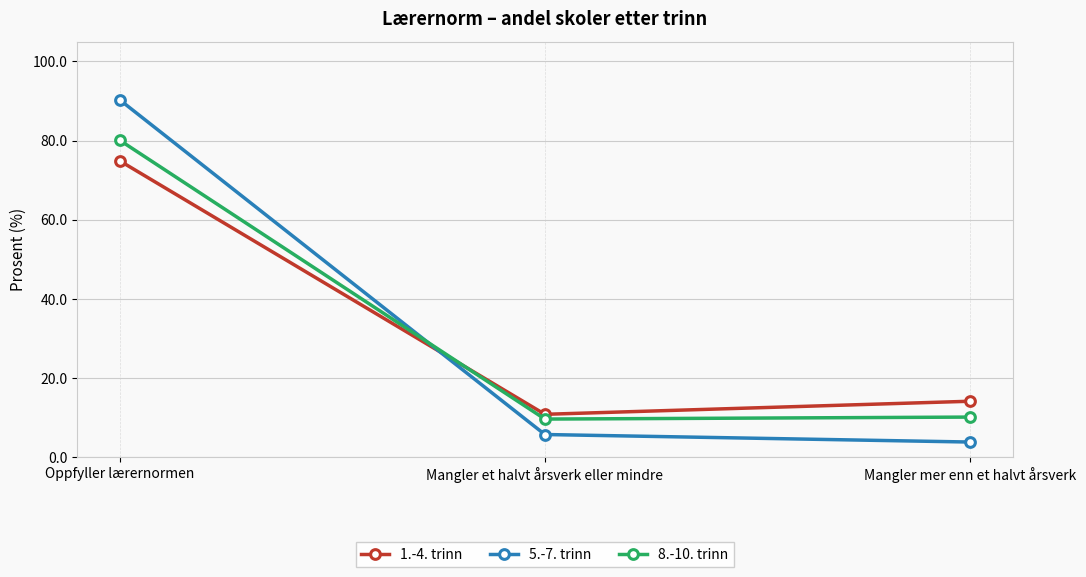

Reading left to right, extract all data points from this chart.

1.-4. trinn: 74.9	10.9	14.2
5.-7. trinn: 90.3	5.8	3.9
8.-10. trinn: 80.1	9.7	10.2